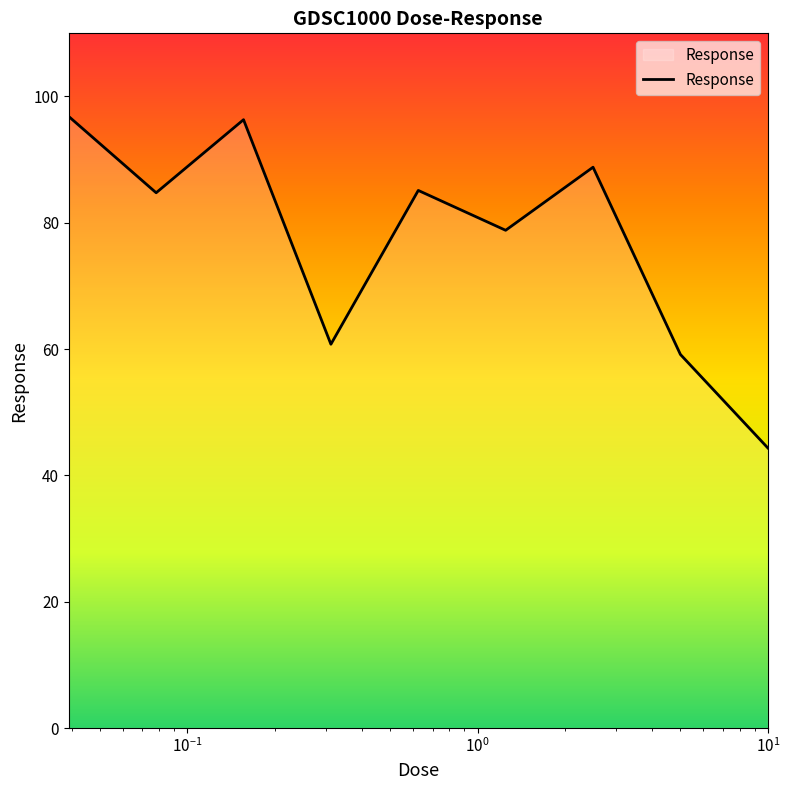

What is the difference between the maximum and minimum values?

52.5